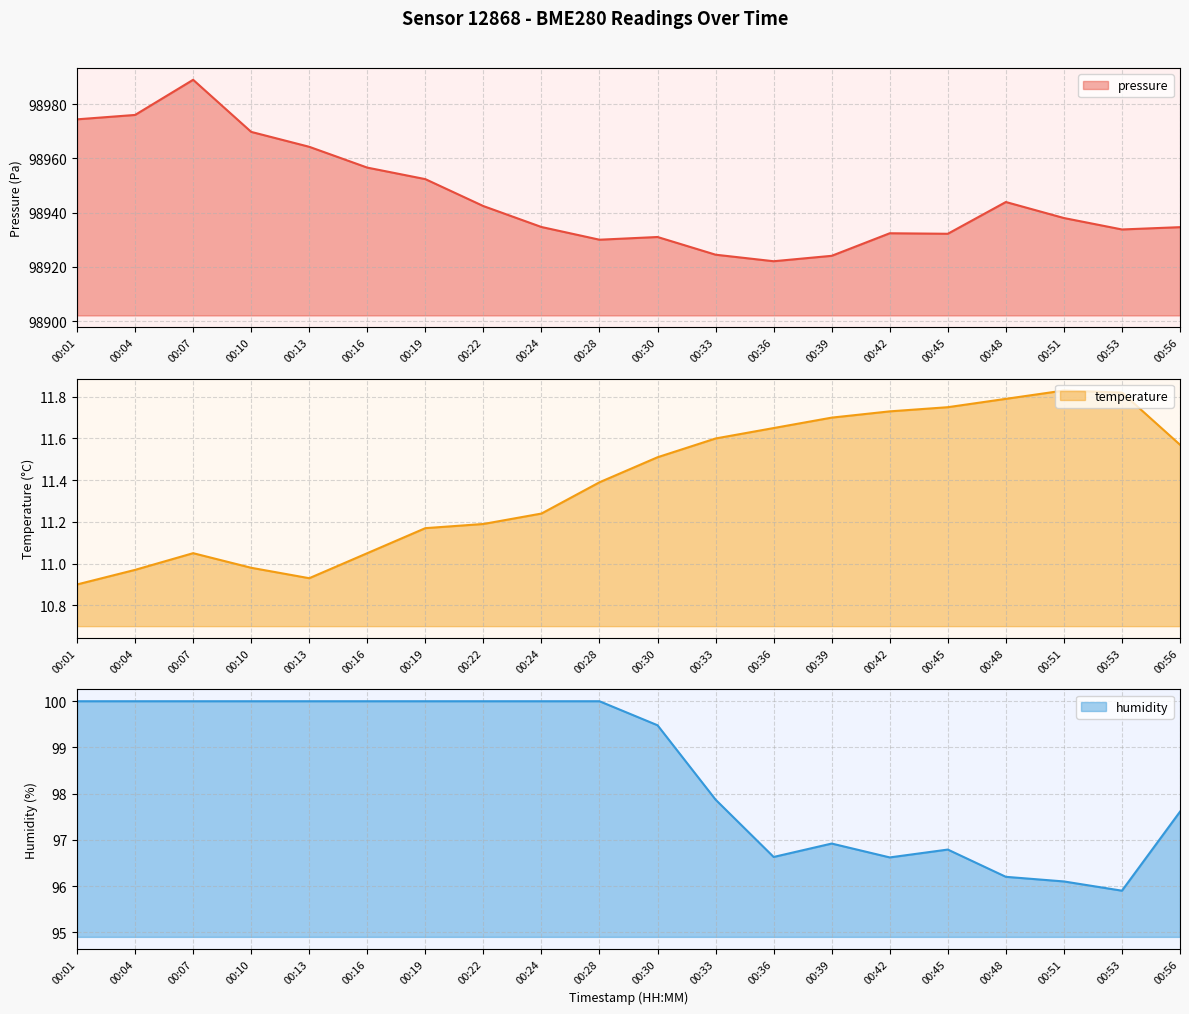

How many data points does each series have?

20